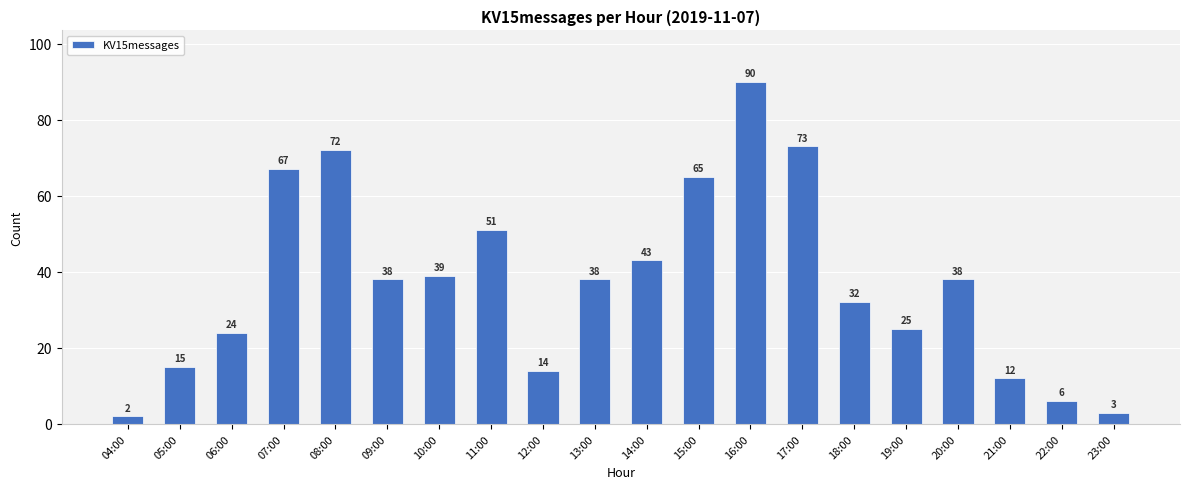

What is the change in value from 15:00 to 22:00?

-59